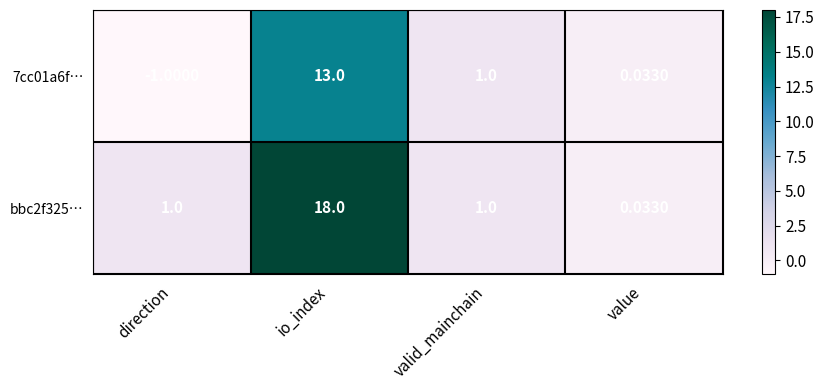

Which series has the widest spread of values?

bbc2f325…